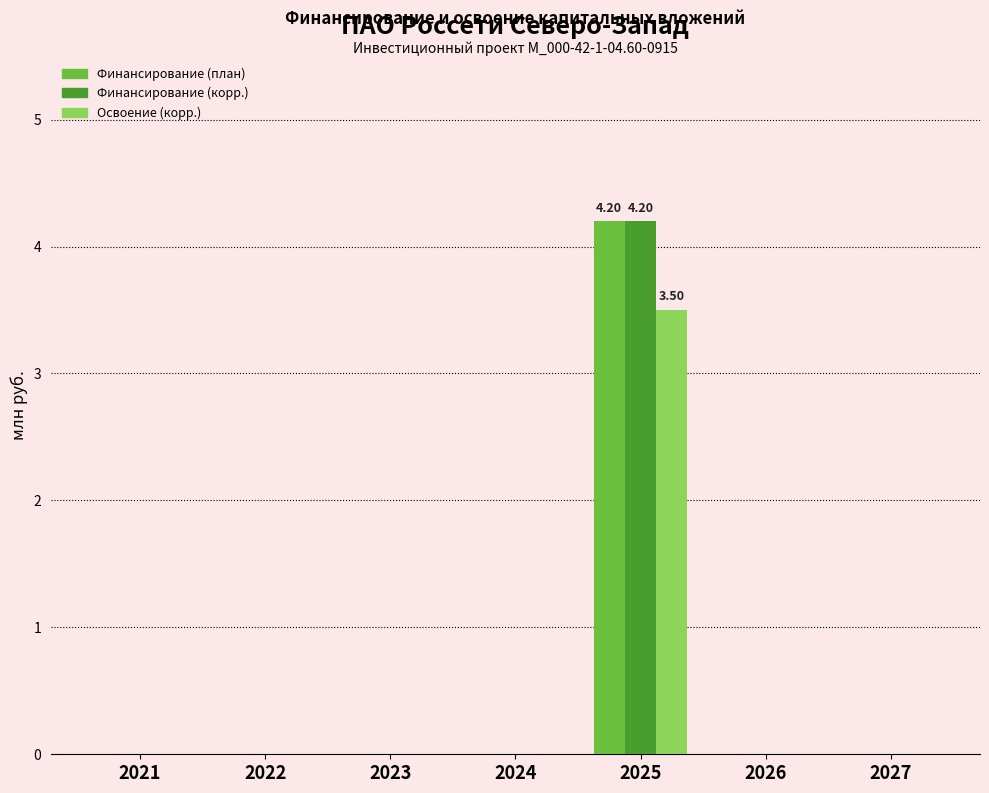

Reading right to left, extract all data points from this chart.

Финансирование (план): 0.0	0.0	4.2	0.0	0.0	0.0	0.0
Финансирование (корр.): 0.0	0.0	4.2	0.0	0.0	0.0	0.0
Освоение (корр.): 0.0	0.0	3.5	0.0	0.0	0.0	0.0